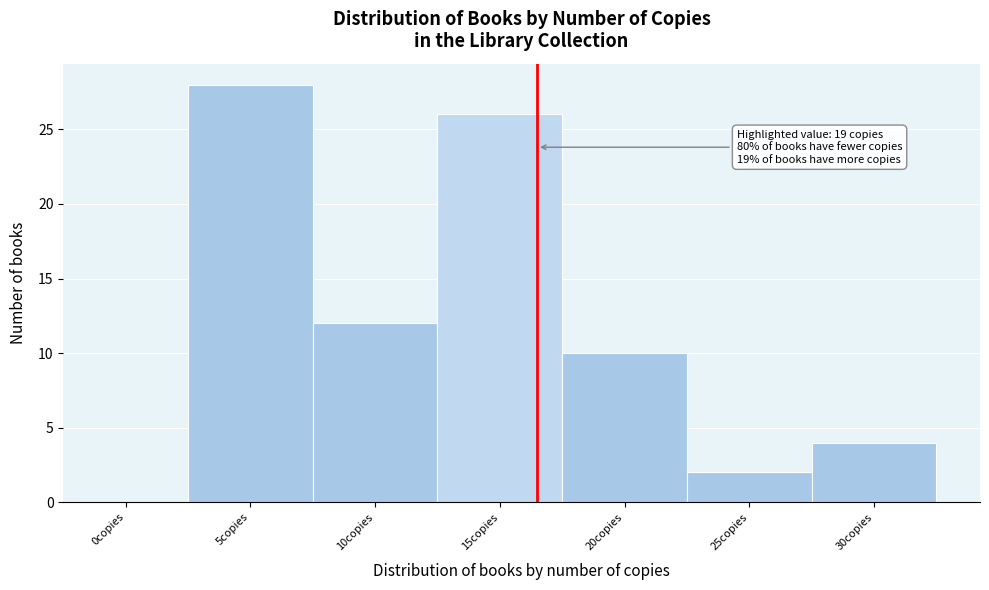

Reading right to left, list all the values displayed in this chart.

30copies=4	25copies=2	20copies=10	15copies=26	10copies=12	5copies=28	0copies=0